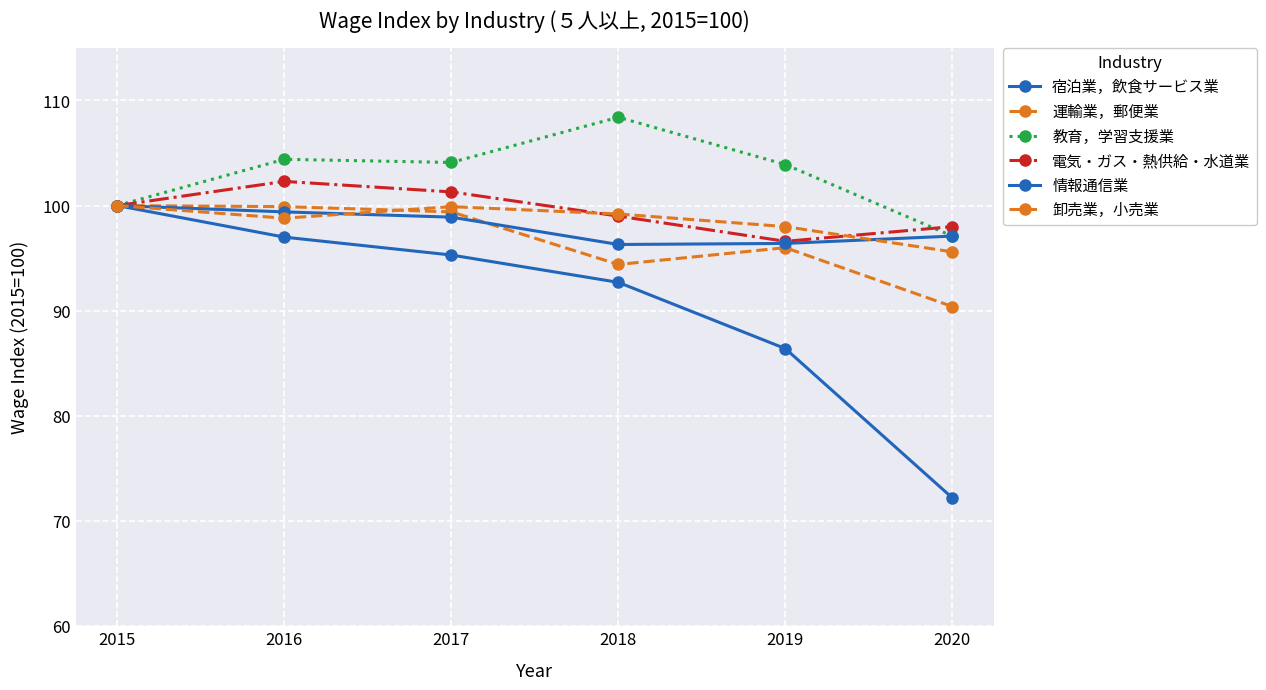

How many interior local valleys does the 情報通信業 series have?

1